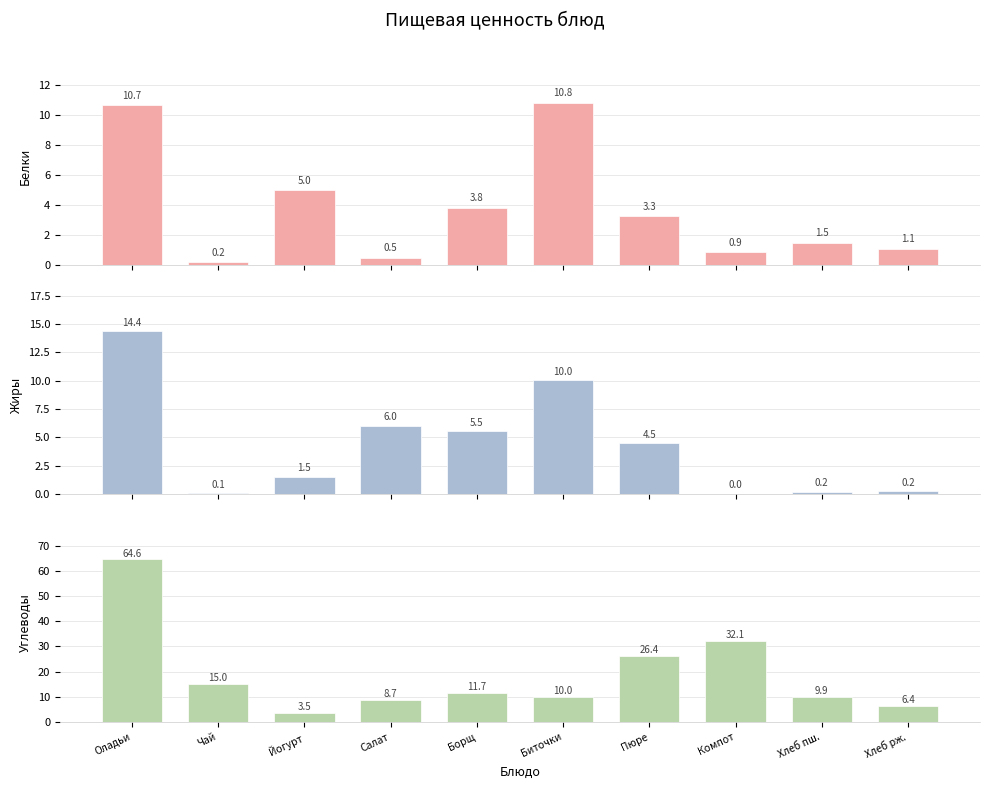

What is the approximate value of Углеводы at Компот?

32.1